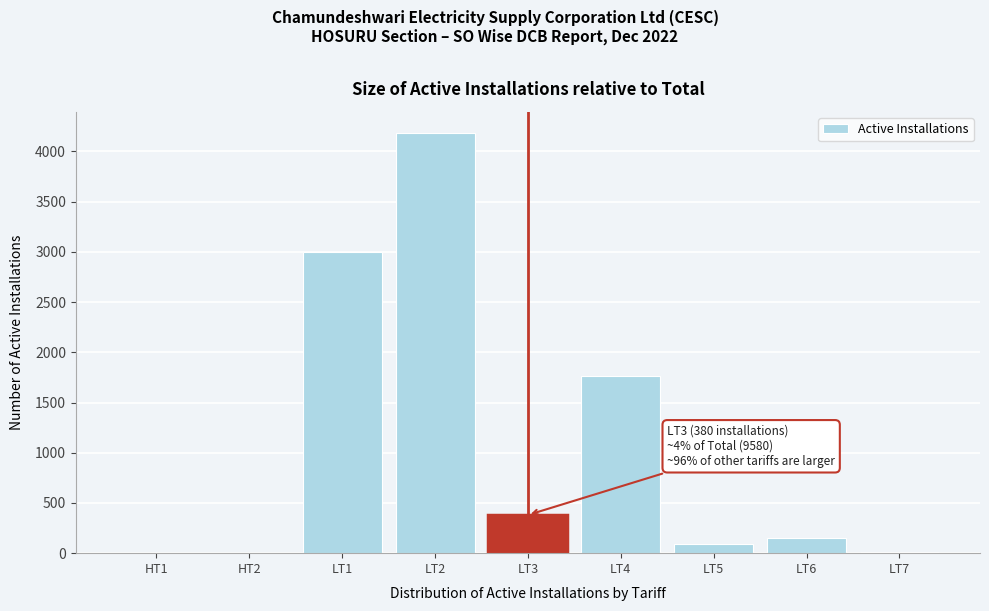

What is the ratio of the value at LT1 to the value at LT2?

0.7